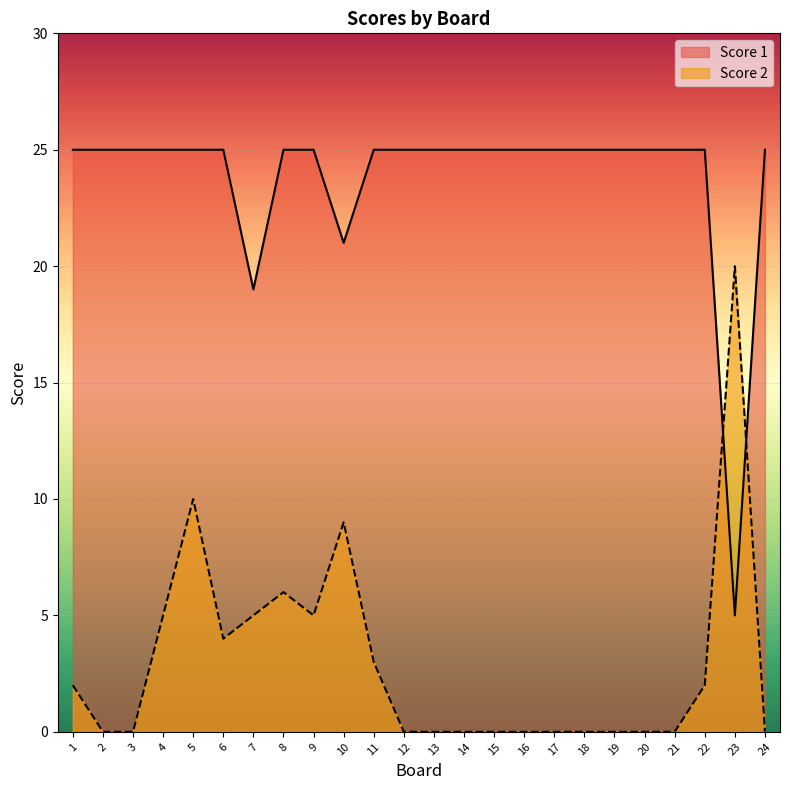

What is the difference between the second highest and minimum values in the Score 2 series?

10